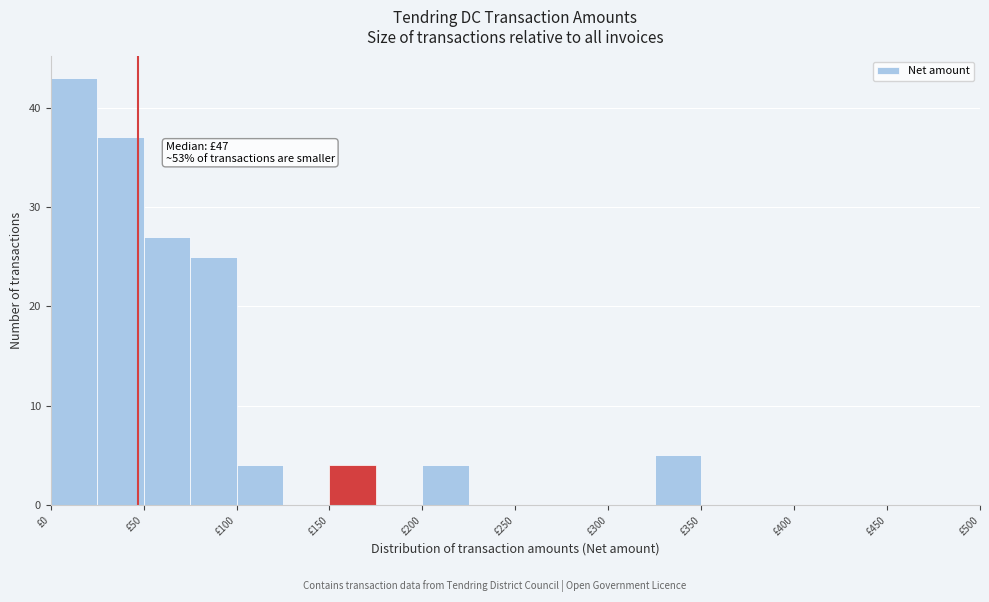

Over which range of the x-axis is the bar tallest?

0 to 25